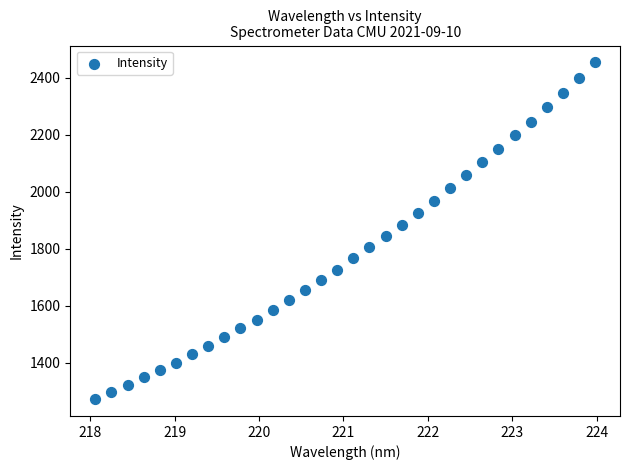

What is the range of X values (max minus min)?

5.9